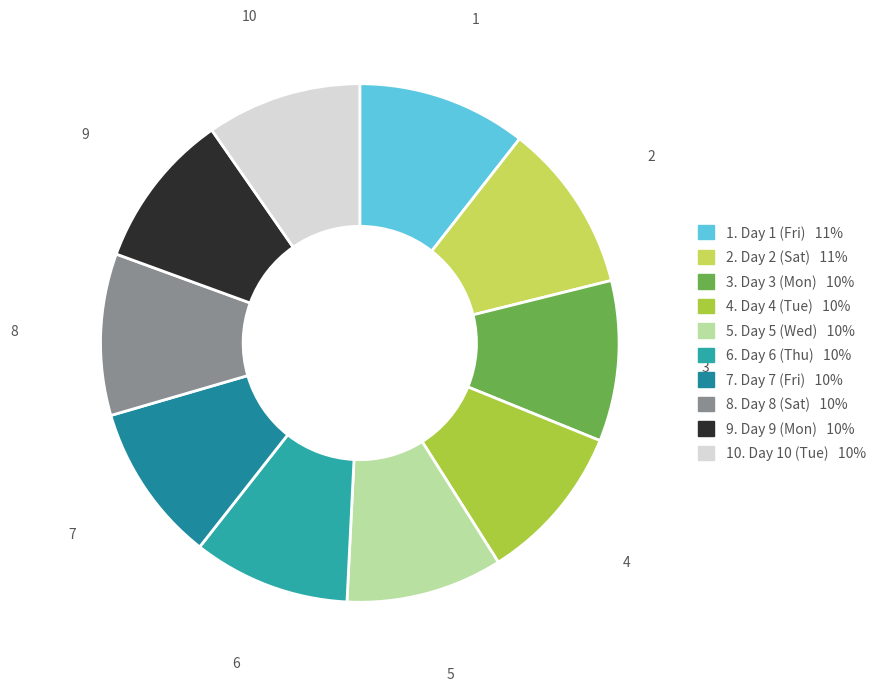

Combined, do 10 and 5 account for over 50%?

No